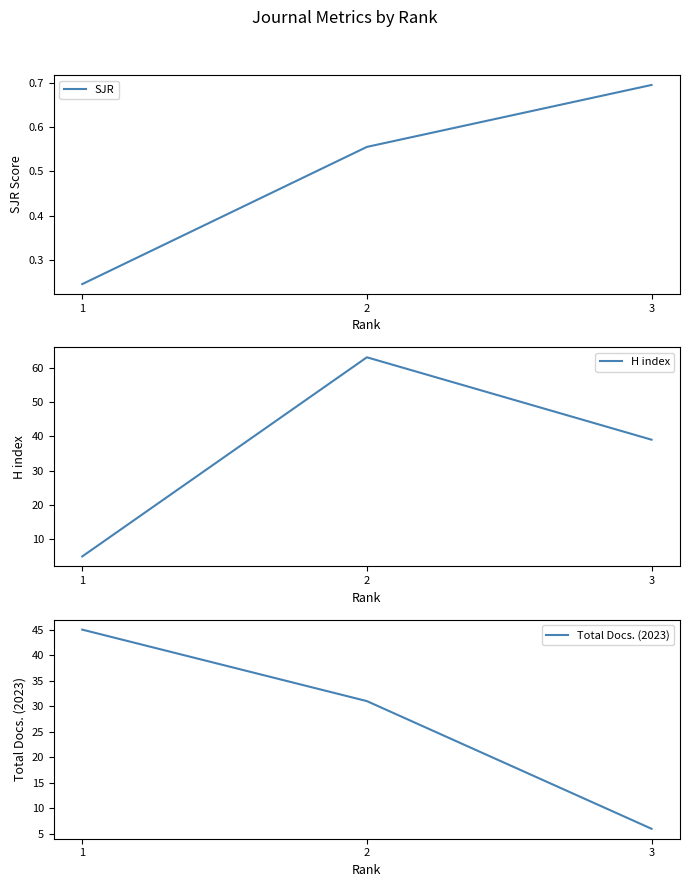

What is the total value across all series at 3?

45.7